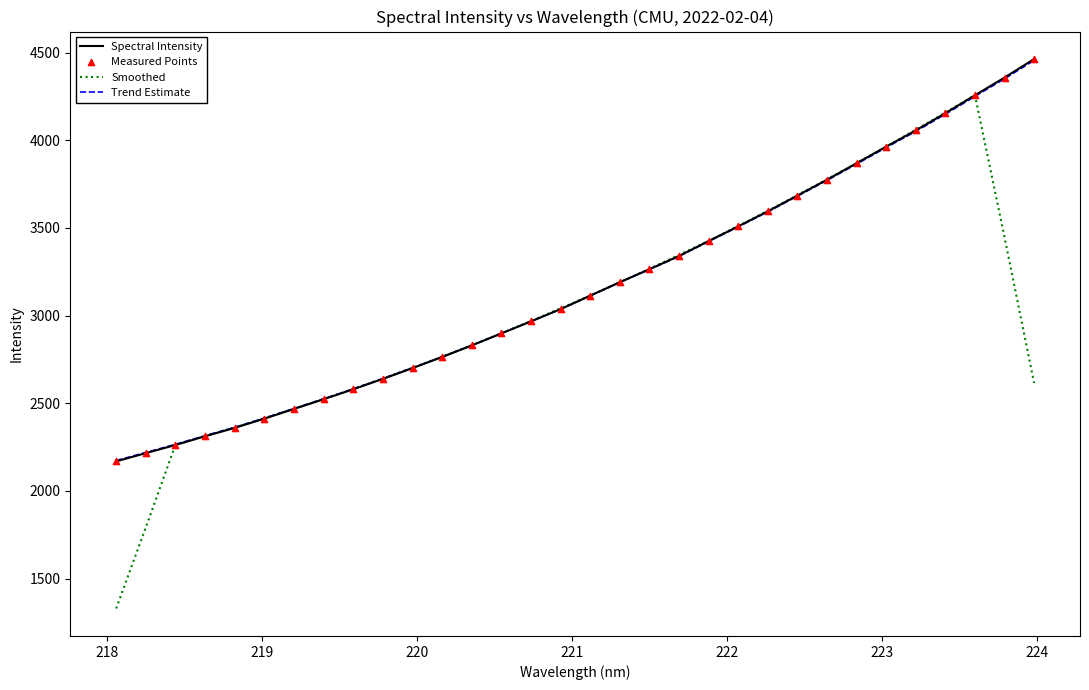

What is the greatest value displayed?

4463.6